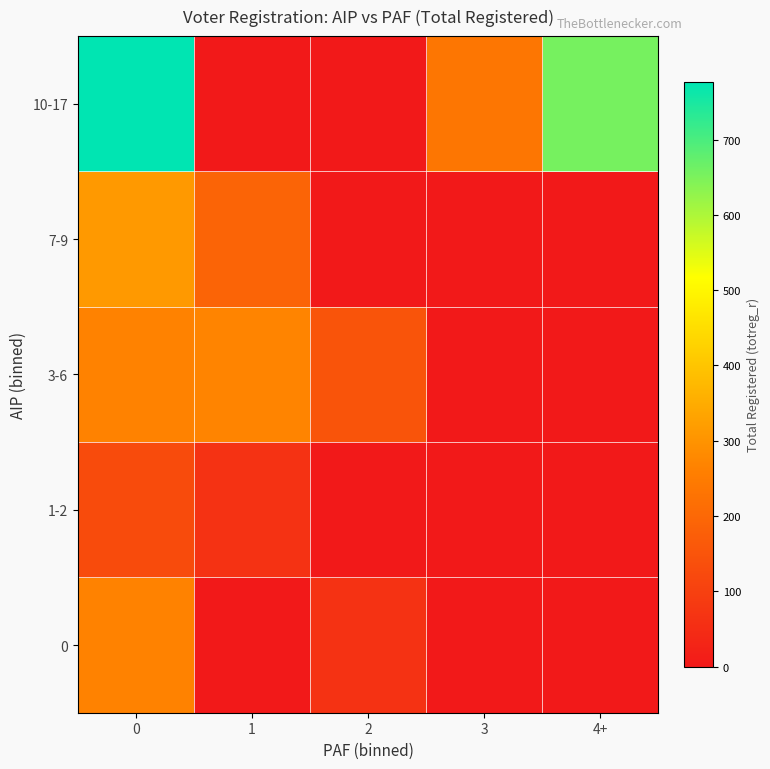

Which series has the largest total across all categories?

10-17